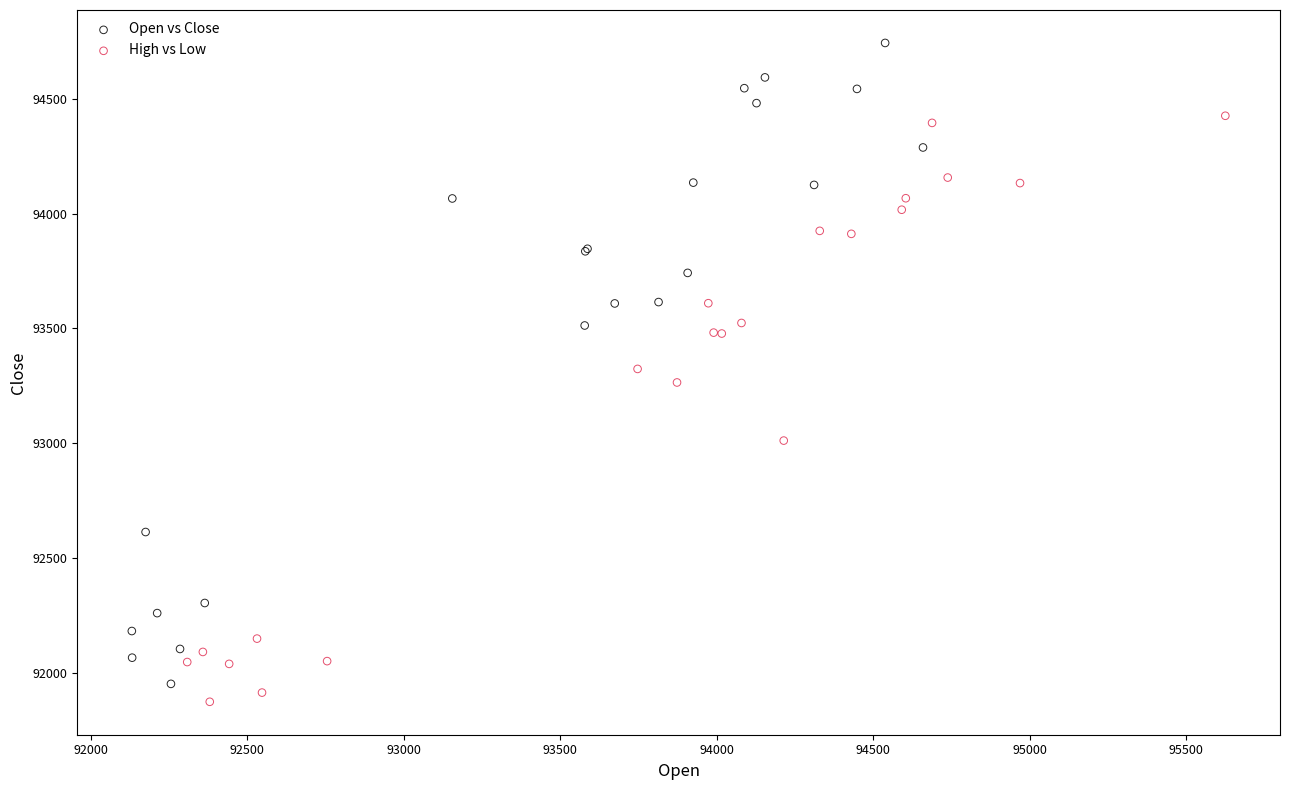

Which series contains the highest Y value?

Open vs Close